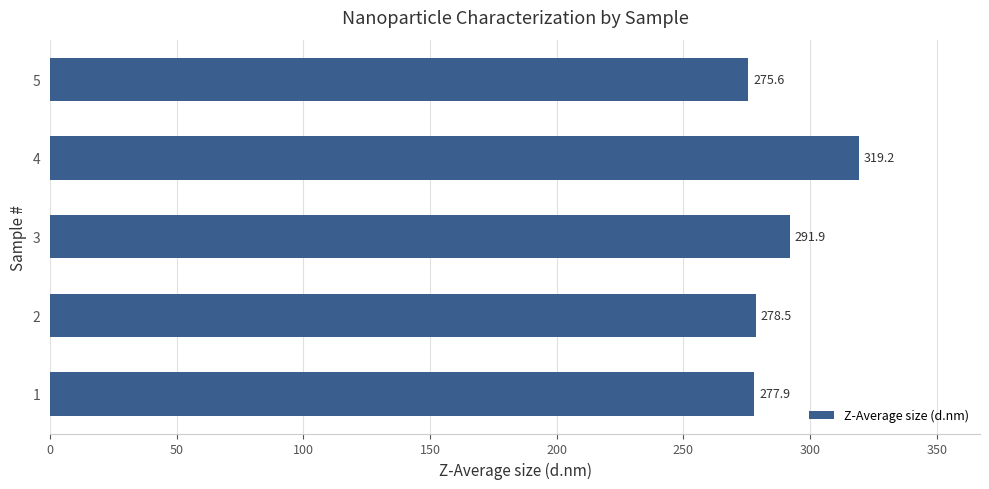

Approximately how many times larger is the value at 2 compared to 4?

0.9